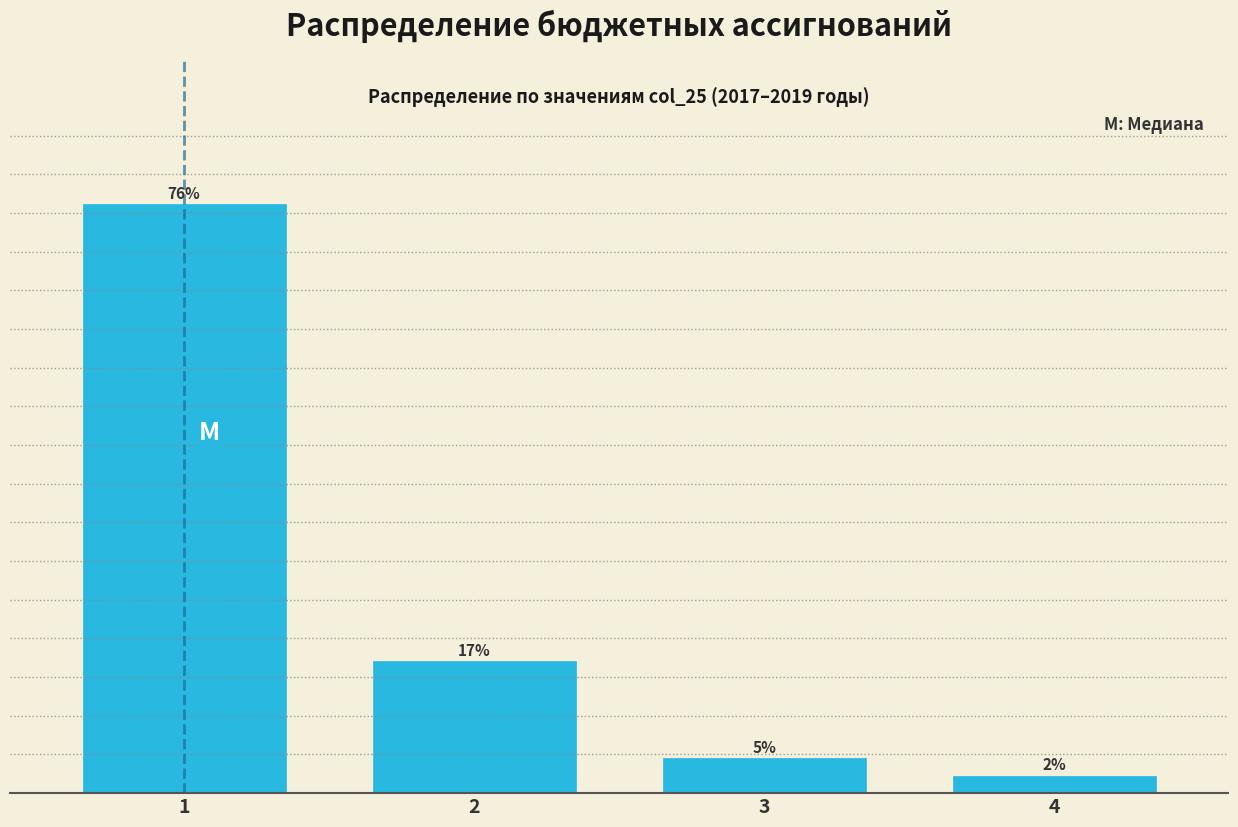

List the labels in order of value, largest first.

1, 2, 3, 4